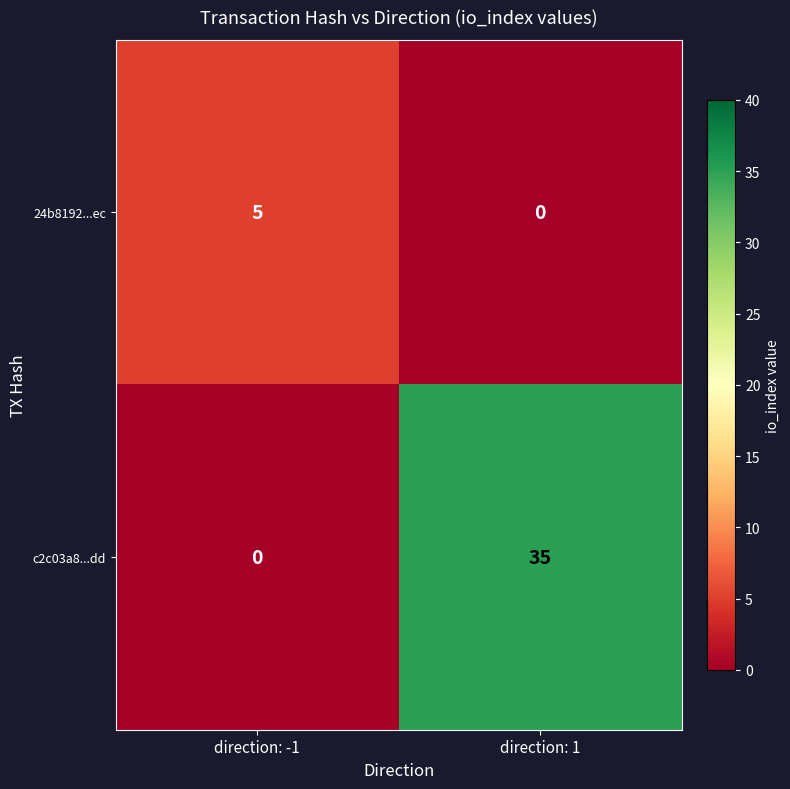

At which category is the sum across all series the highest?

direction: 1